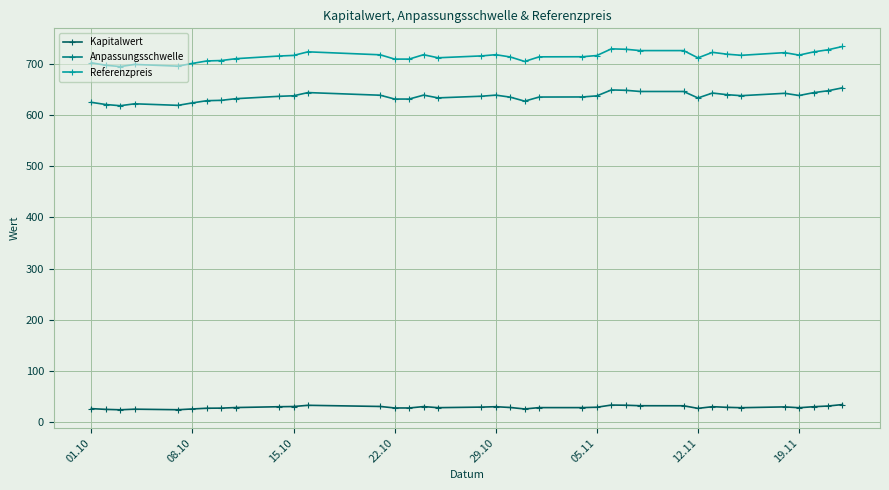

What is the difference between the maximum and minimum values in the Kapitalwert series?

10.2